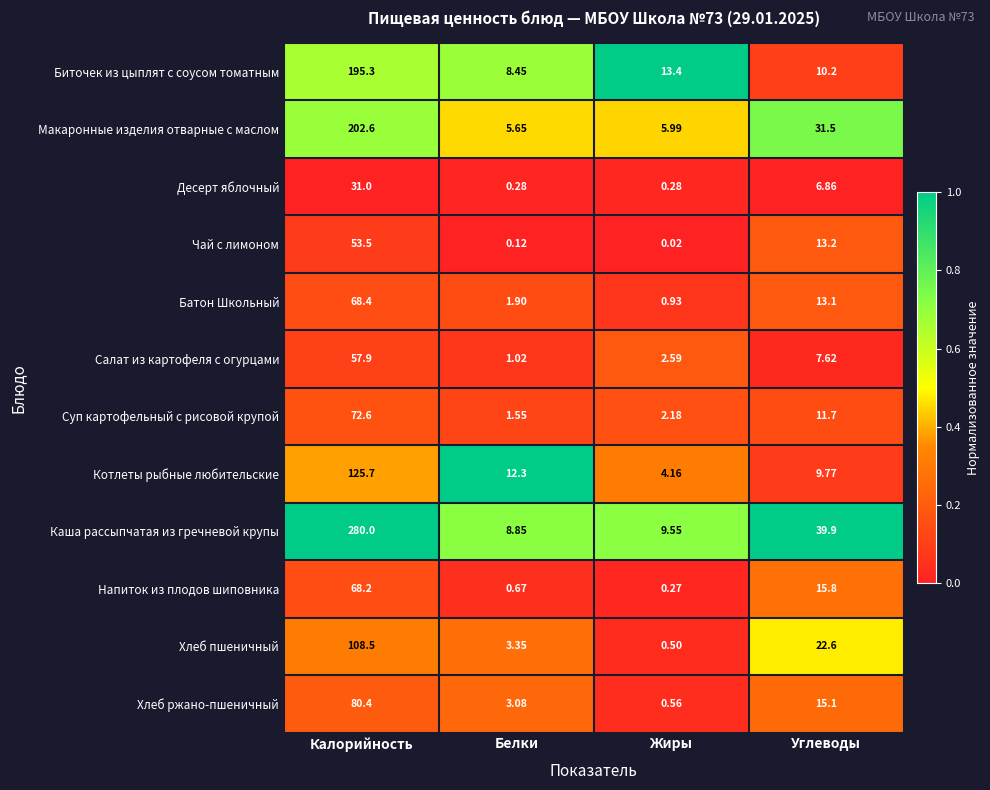

Which series changed the most between Калорийность and Углеводы?

Каша рассыпчатая из гречневой крупы